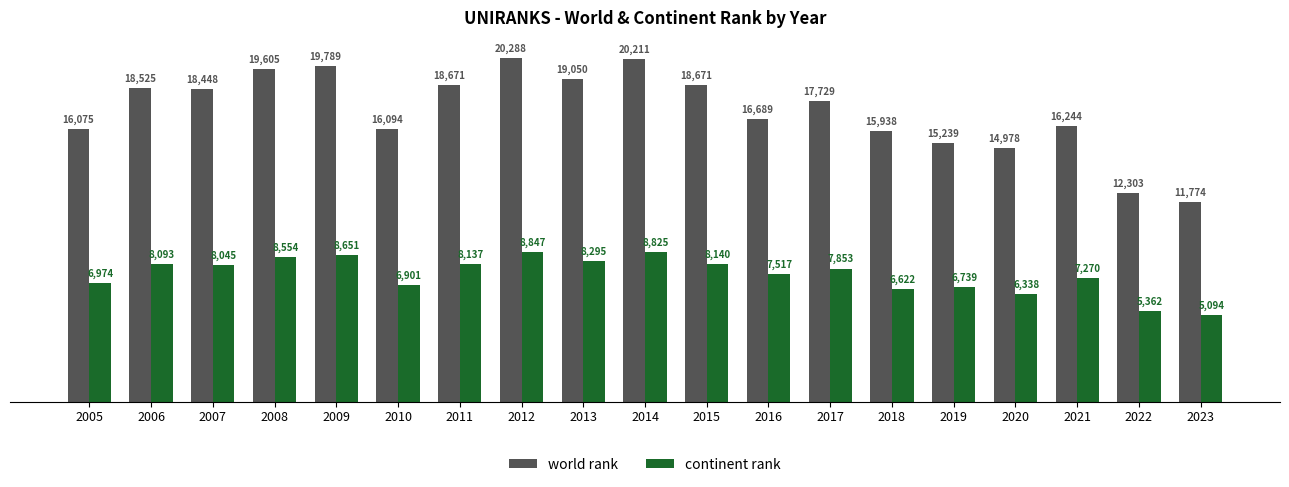

Between 2008 and 2017, which series saw the biggest shift?

world rank